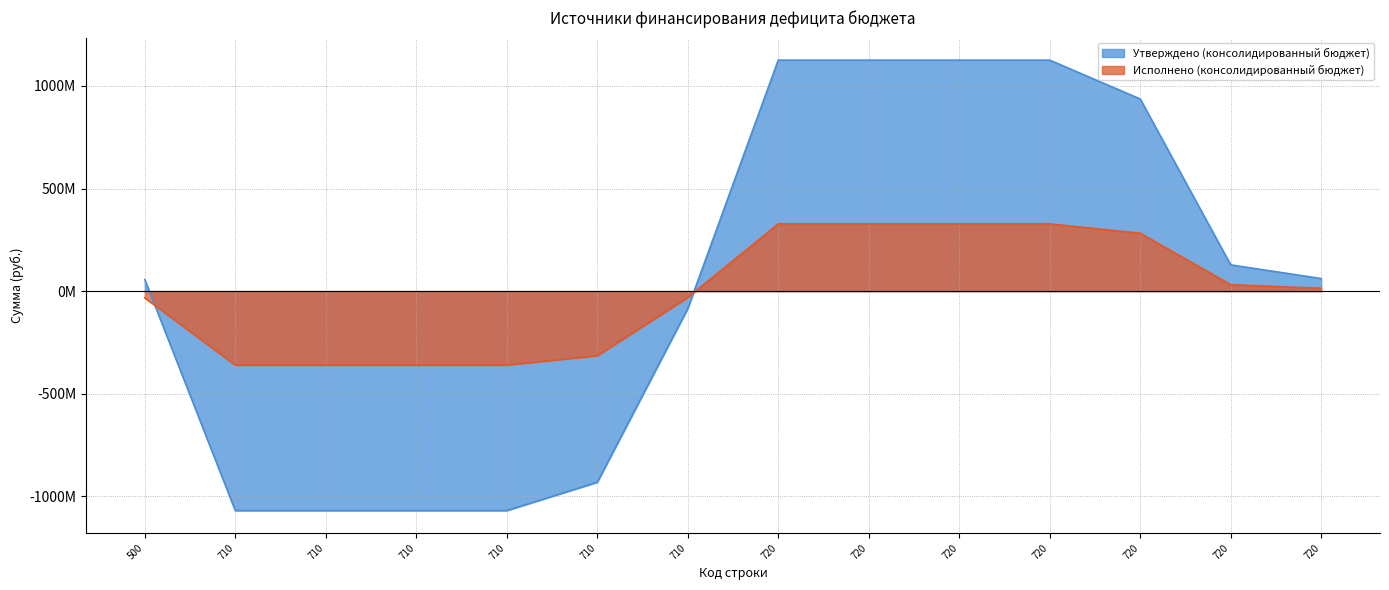

At how many categories does at least one series exceed -964332125?

14